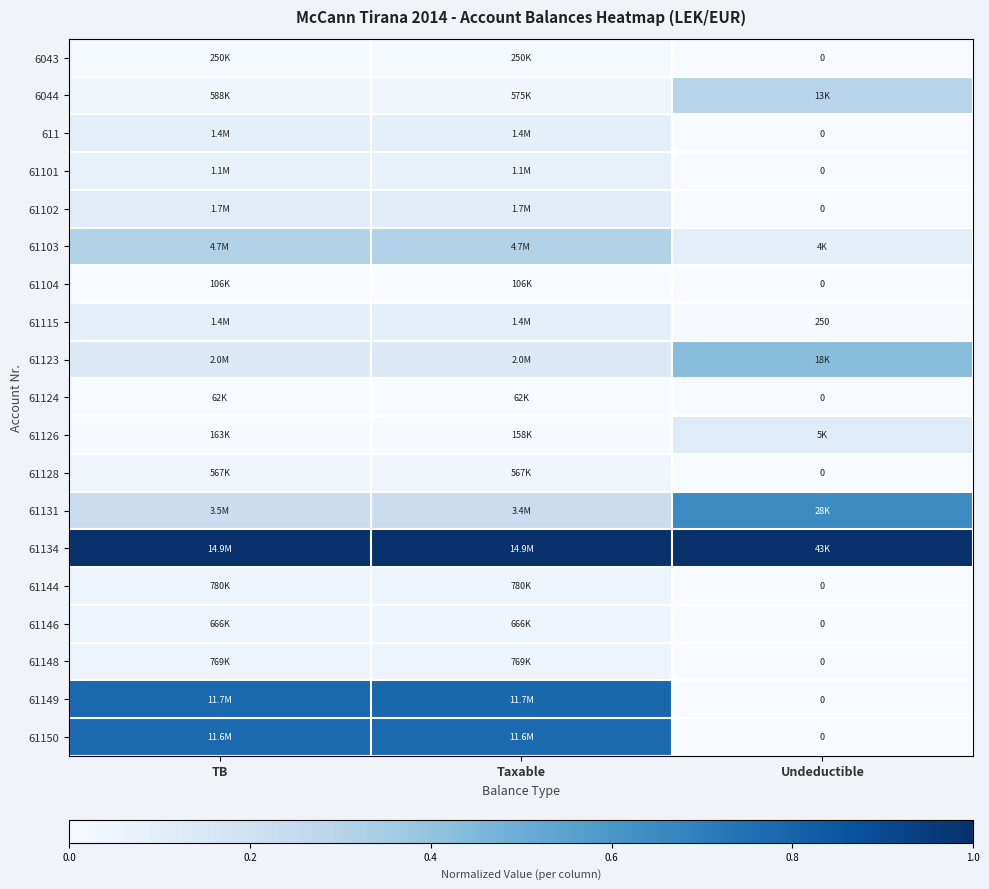

What is the greatest value displayed?

1.0